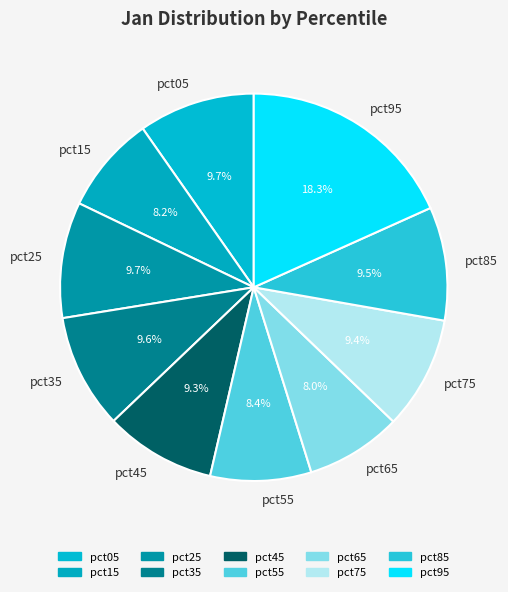

Count the number of slices in the pie.

10